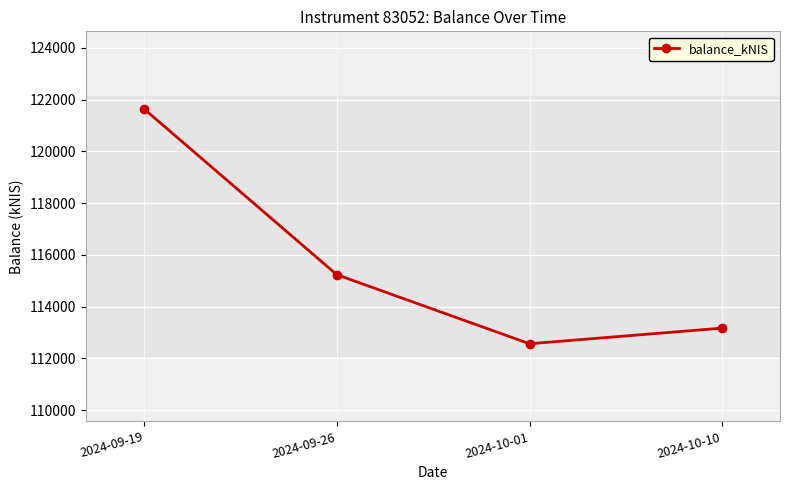

Rank the categories by value from highest to lowest.

2024-09-19, 2024-09-26, 2024-10-10, 2024-10-01